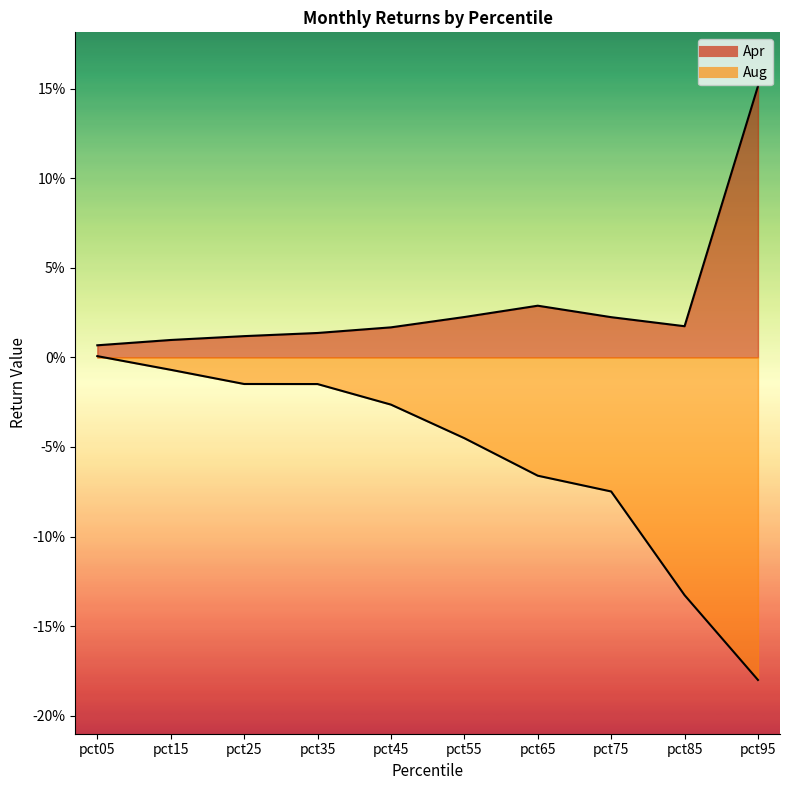

True or false: Aug has a value of -0.0 at pct45.

False